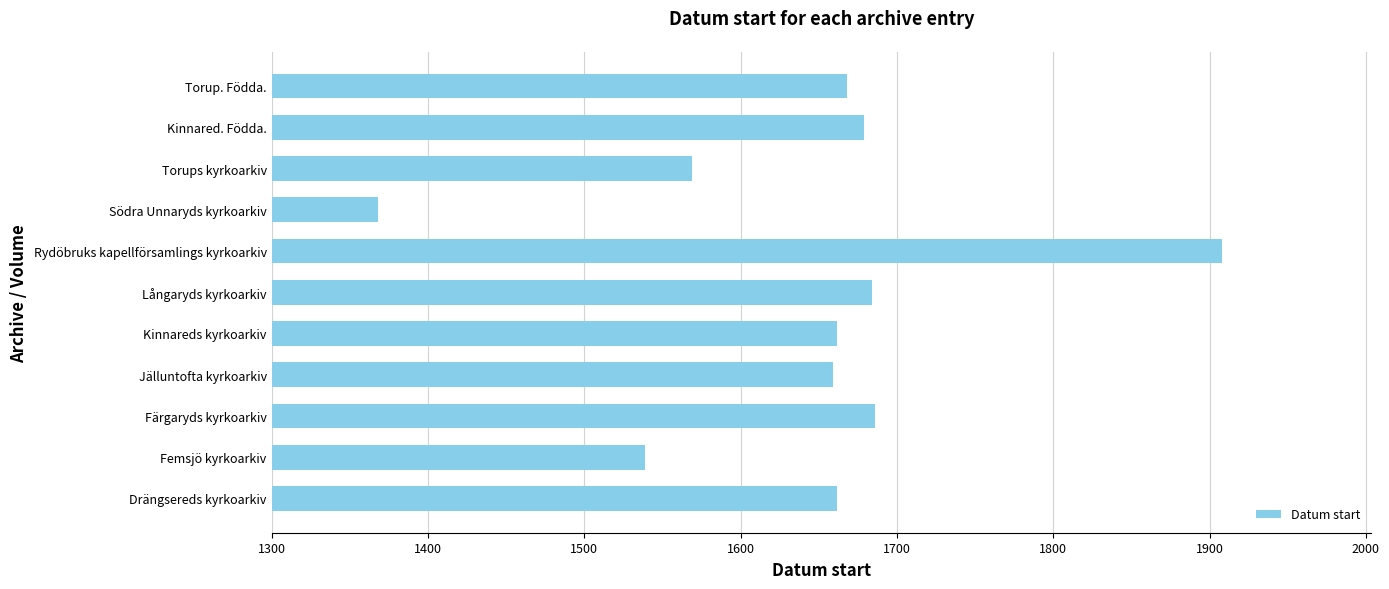

Which label corresponds to the smallest value in the chart?

Södra Unnaryds kyrkoarkiv